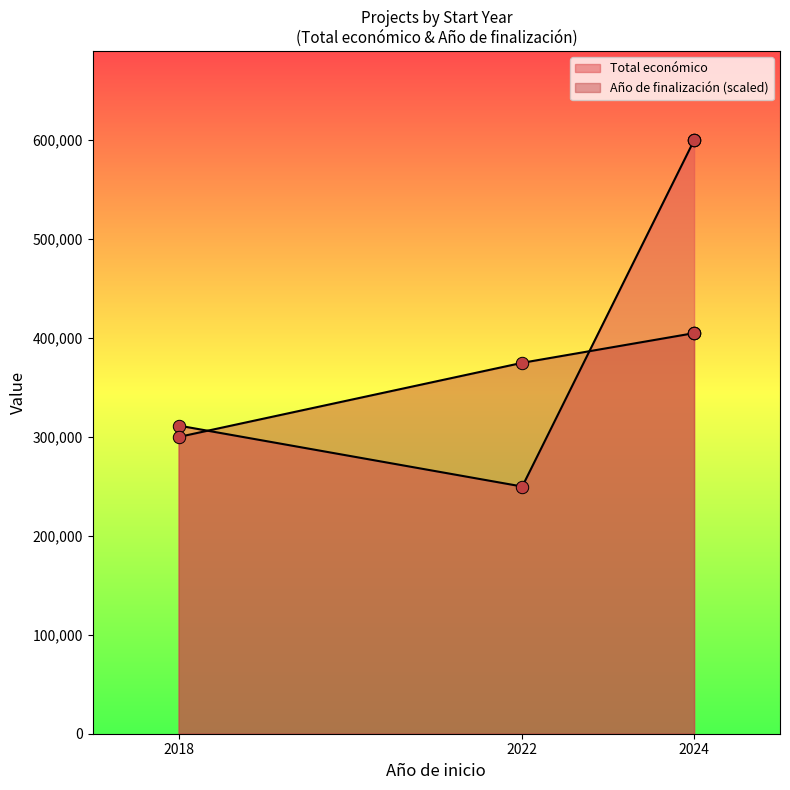

What are all the series names shown in the legend?

Total económico, Año de finalización